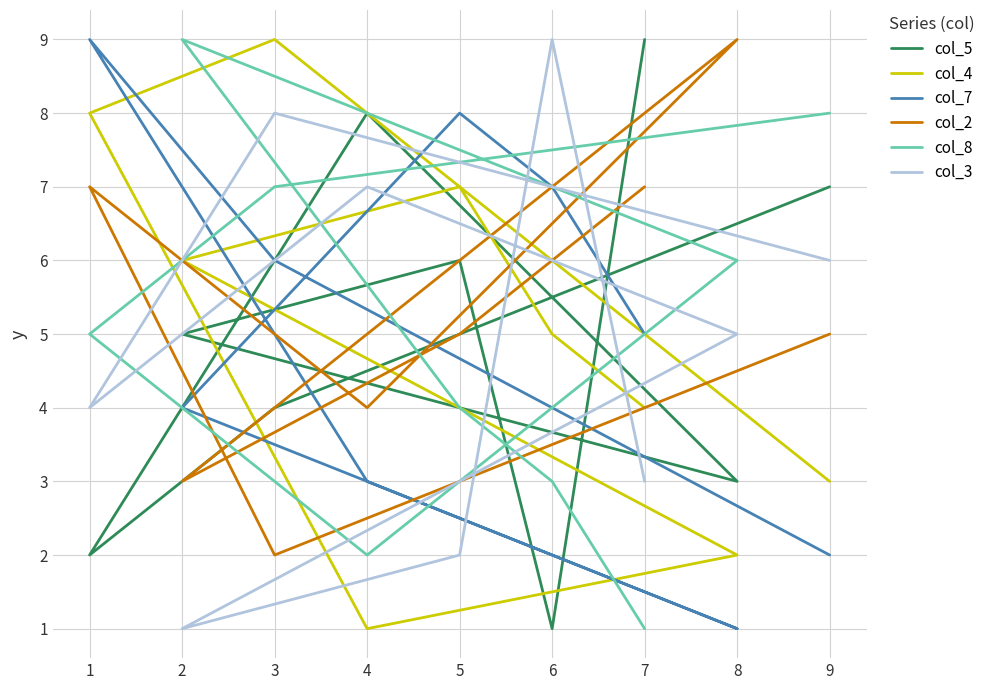

What is the value of the col_2 point at the 1st from the left?

7